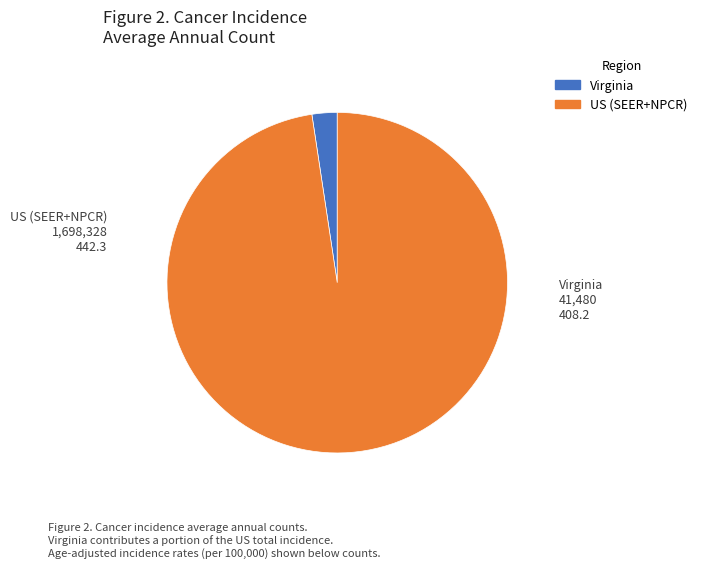

The Virginia slice represents 2% of the pie. True or false?

True